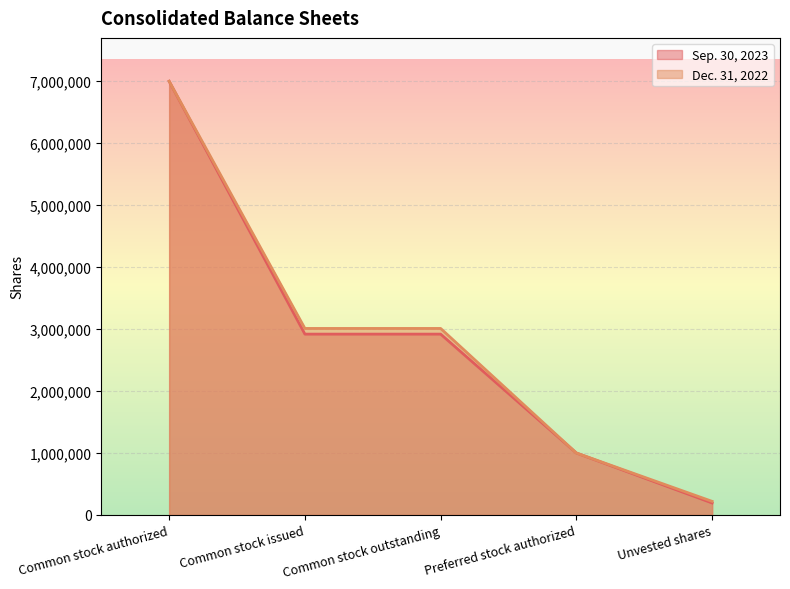

Reading right to left, transcribe all the data shown in this chart.

Sep. 30, 2023: Unvested shares=193287	Preferred stock authorized=1000000	Common stock outstanding=2918762	Common stock issued=2918762	Common stock authorized=7000000
Dec. 31, 2022: Unvested shares=219459	Preferred stock authorized=1000000	Common stock outstanding=3010457	Common stock issued=3010457	Common stock authorized=7000000